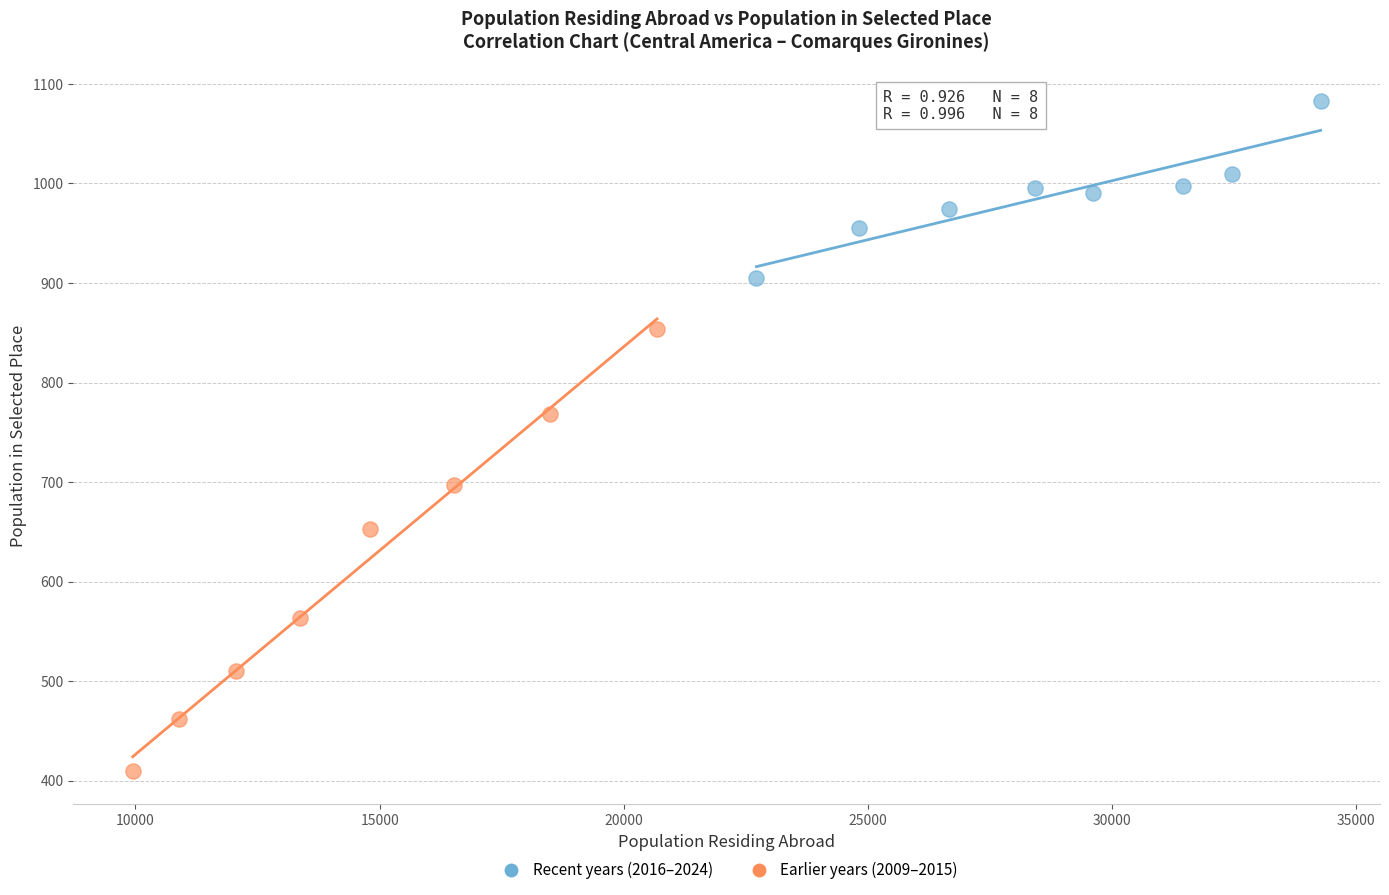

Which series reaches the minimum Y coordinate?

Earlier years (2009–2015)